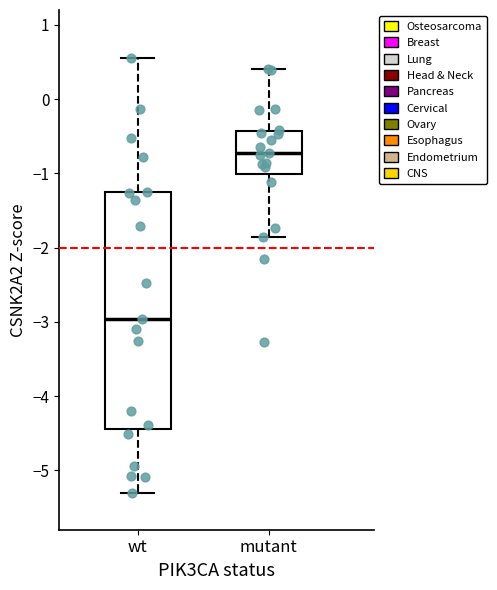

Reading left to right, read every box against the y-axis: the position of its median line, the range the box covers, and the ends of its whiskers. The values are not printed on the chart, so give them approximately, as read against the axis.

wt: median -3.0, box -4.4 to -1.3, whiskers -5.3 to 0.6
mutant: median -0.7, box -1.0 to -0.4, whiskers -1.9 to 0.4